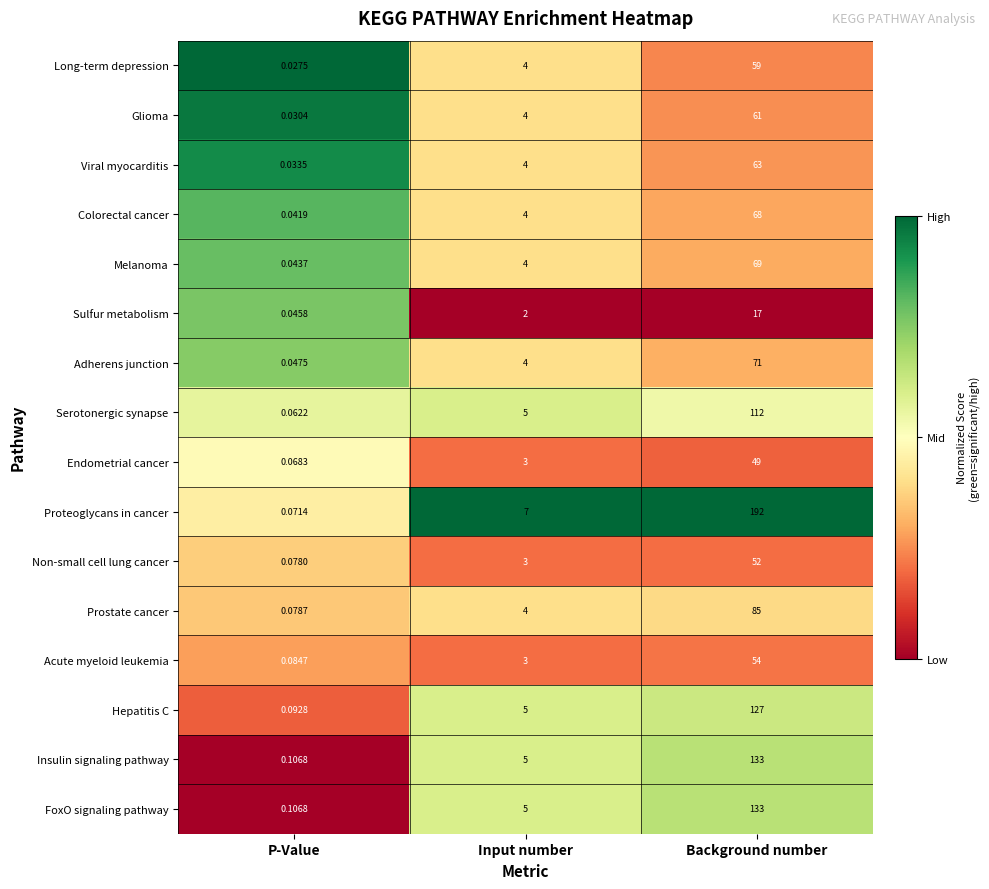

At how many categories does at least one series exceed 0?

3